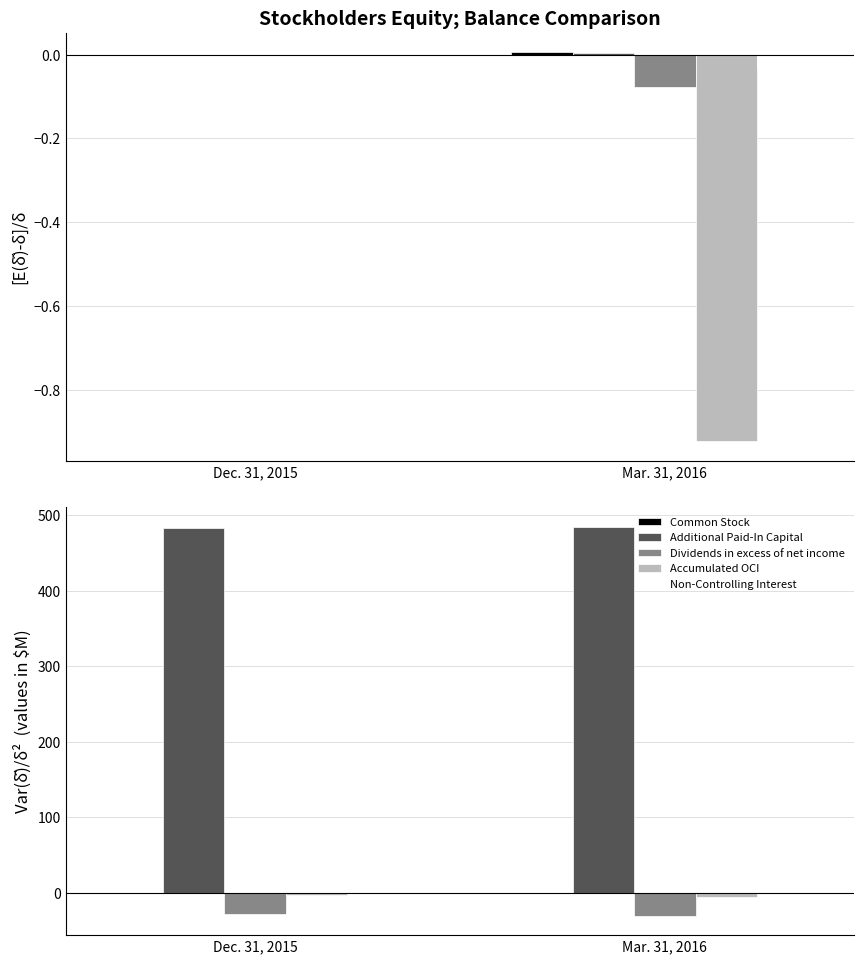

At which category is the sum across all series the highest?

Dec. 31, 2015